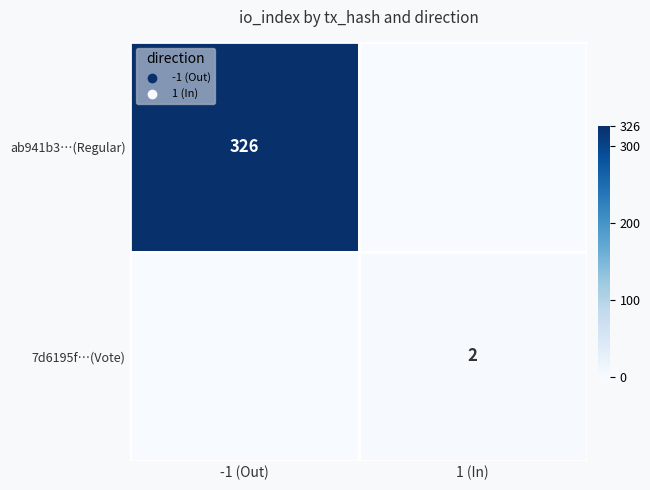

Is it true that ab941b3…(Regular) equals 326 at -1 (Out)?

True